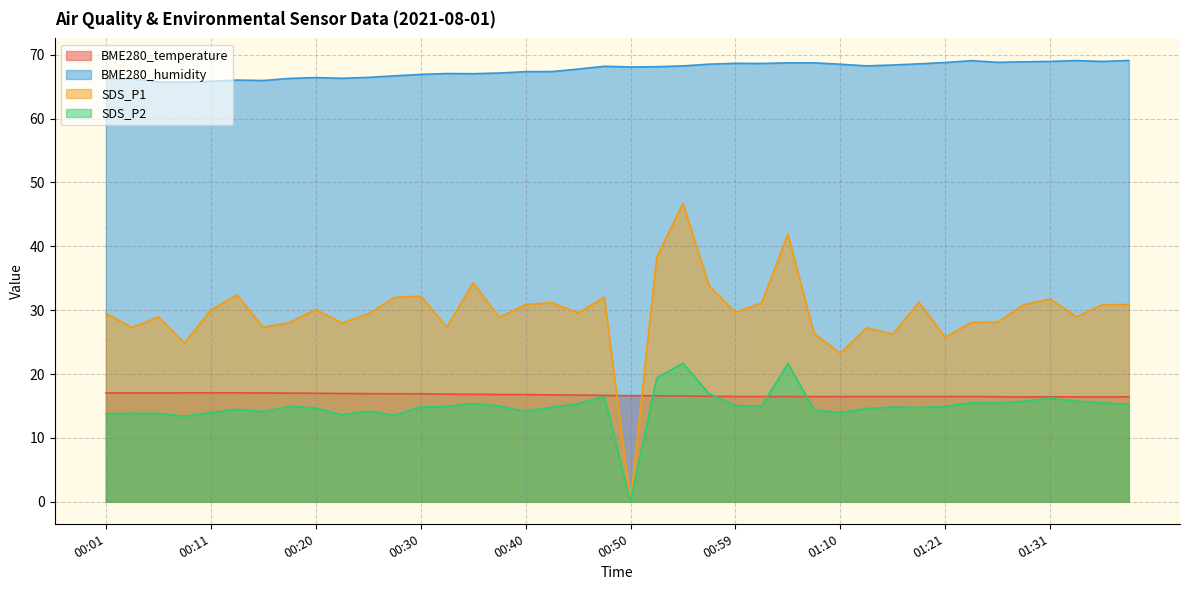

Between 00:25 and 01:07, which is larger?

00:25